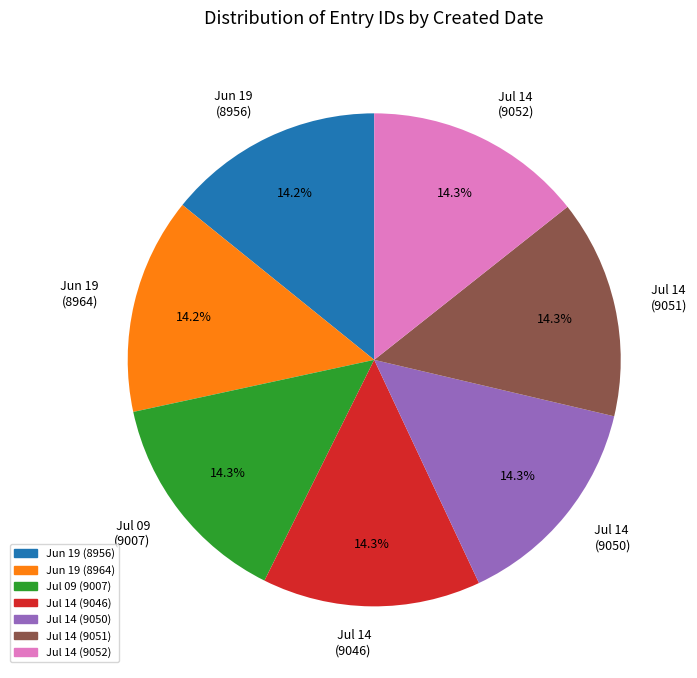

What percentage is NOT represented by Jul 14 (9046)?

85.7%